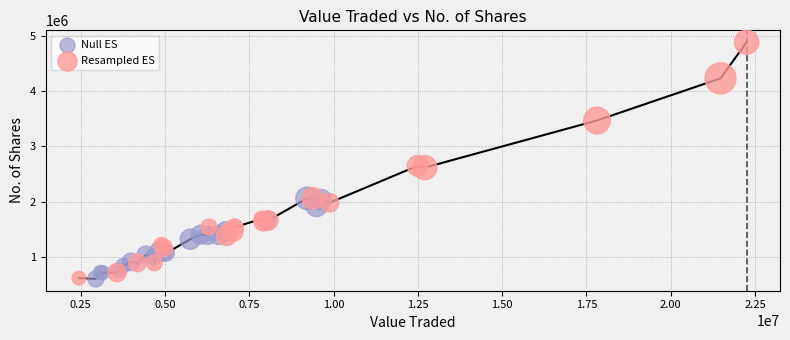

Which series has the widest spread of Y values?

Resampled ES